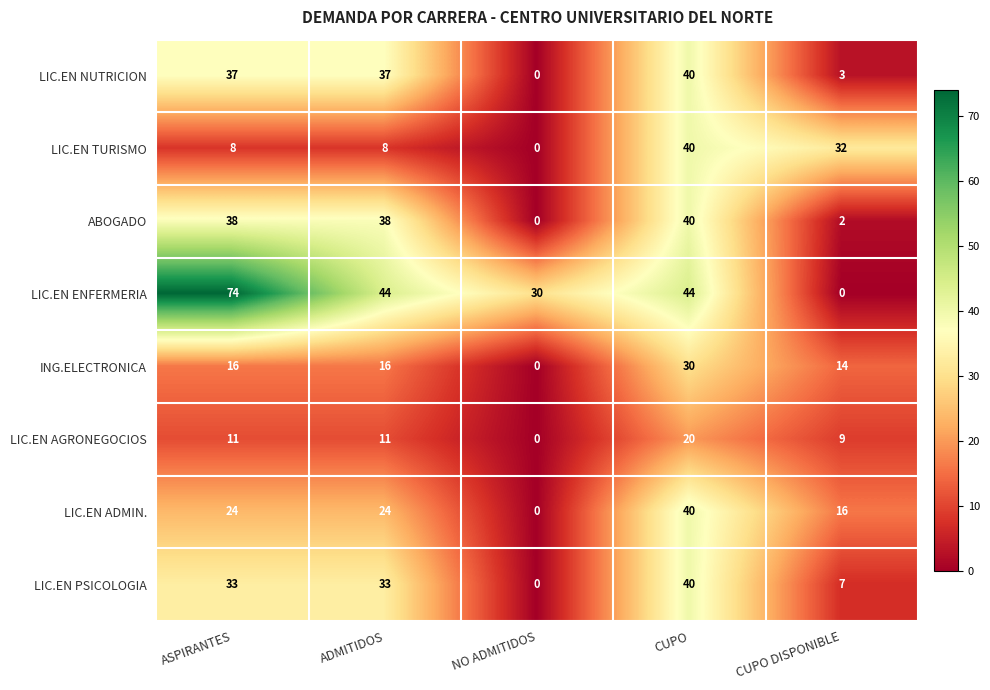

Which category has the lowest value in the LIC.EN NUTRICION series?

NO ADMITIDOS